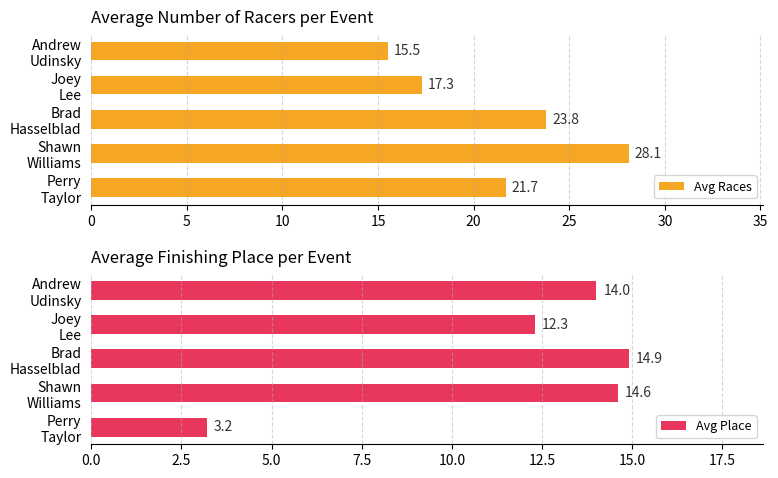

List the series in order of their overall mean, lowest first.

Avg Place, Avg Races